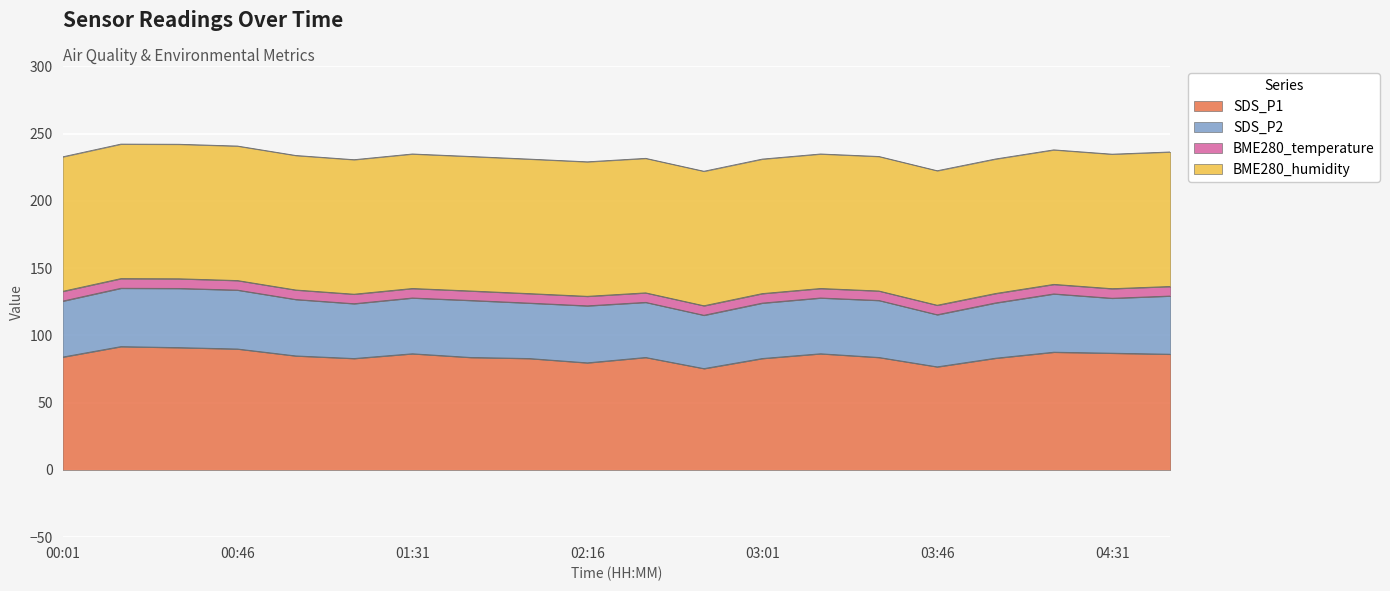

Is the value of SDS_P2 at 01:46 greater than the value of BME280_humidity at 01:31?

No